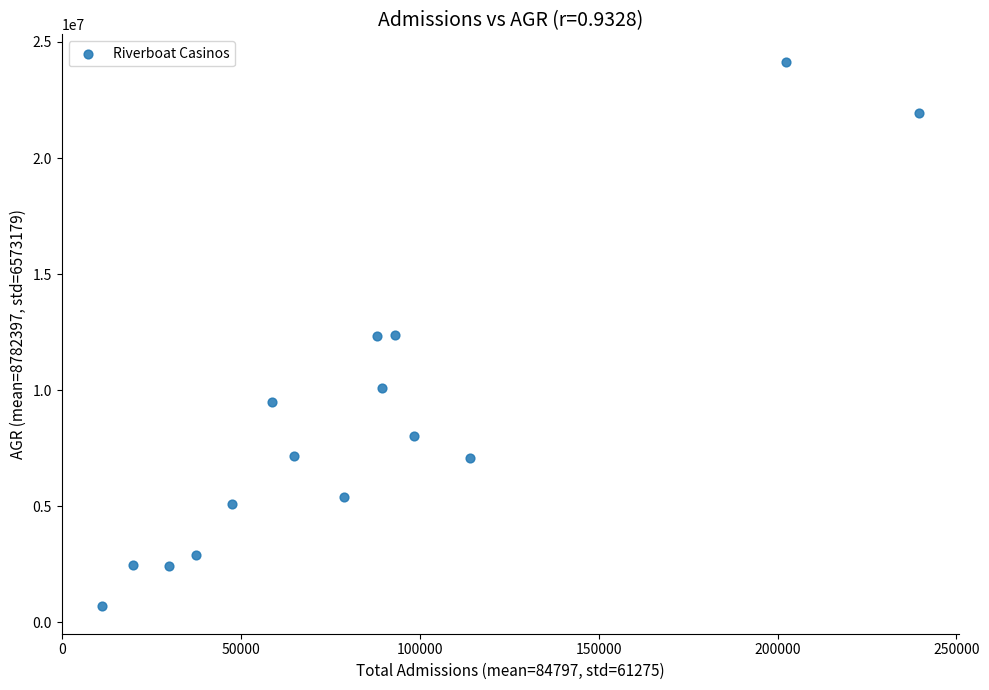

What is the range of Y values (max minus min)?

23463768.7